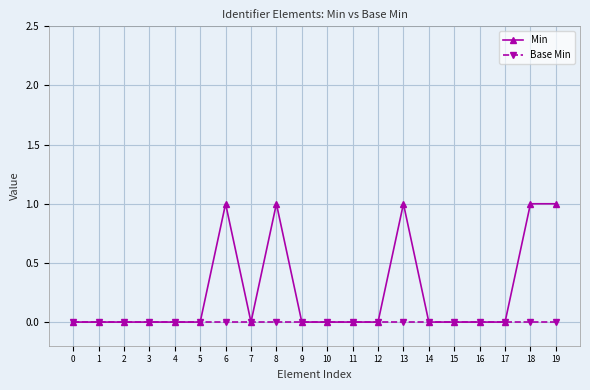

Reading right to left, extract all data points from this chart.

Min: 1	1	0	0	0	0	1	0	0	0	0	1	0	1	0	0	0	0	0	0
Base Min: 0	0	0	0	0	0	0	0	0	0	0	0	0	0	0	0	0	0	0	0